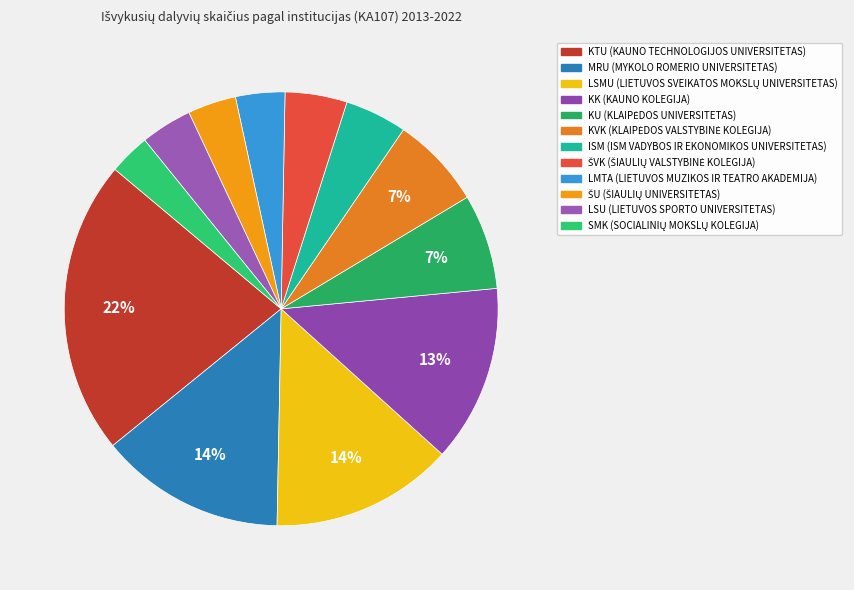

Which category has the biggest portion of the pie?

KAUNO TECHNOLOGIJOS UNIVERSITETAS